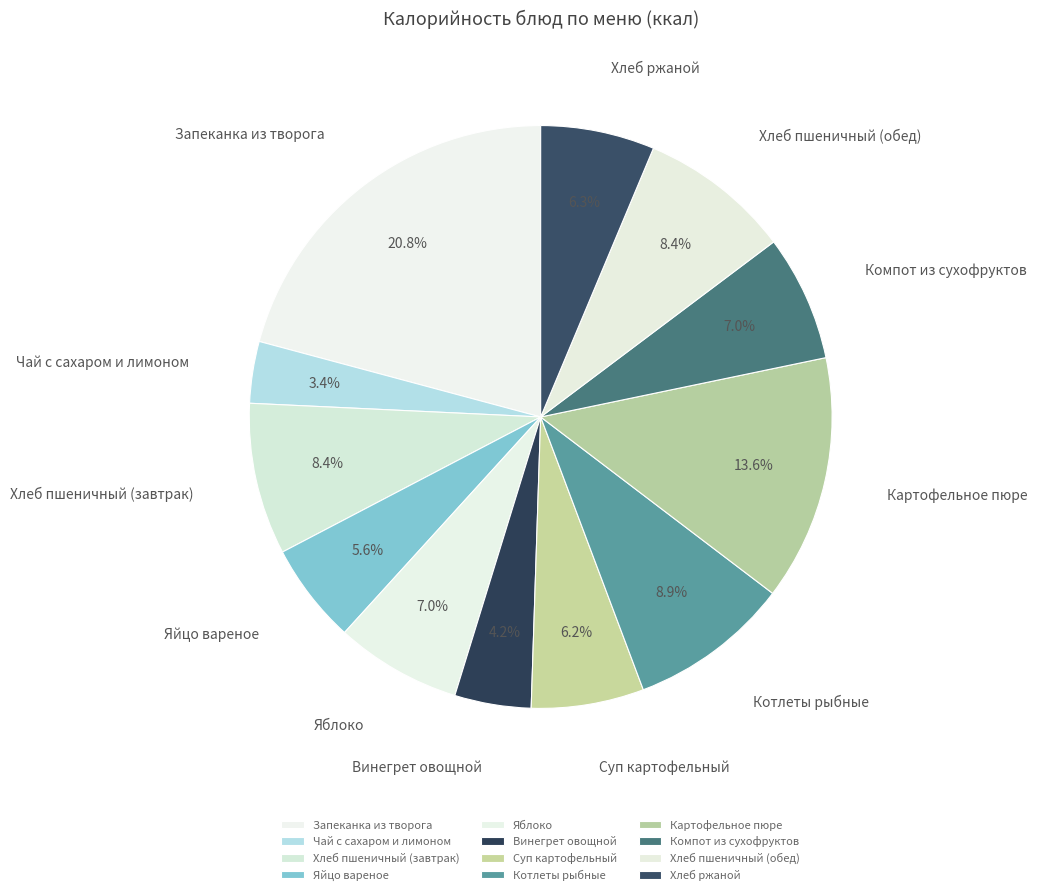

The Хлеб ржаной slice represents 12% of the pie. True or false?

False